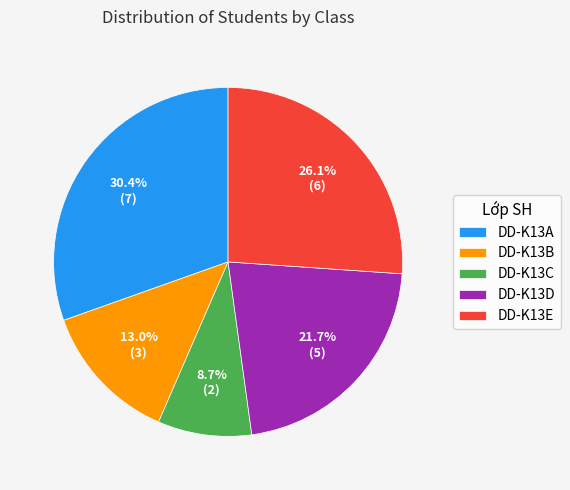

Combined, what portion of the pie is DD-K13B and DD-K13E?

39.1%